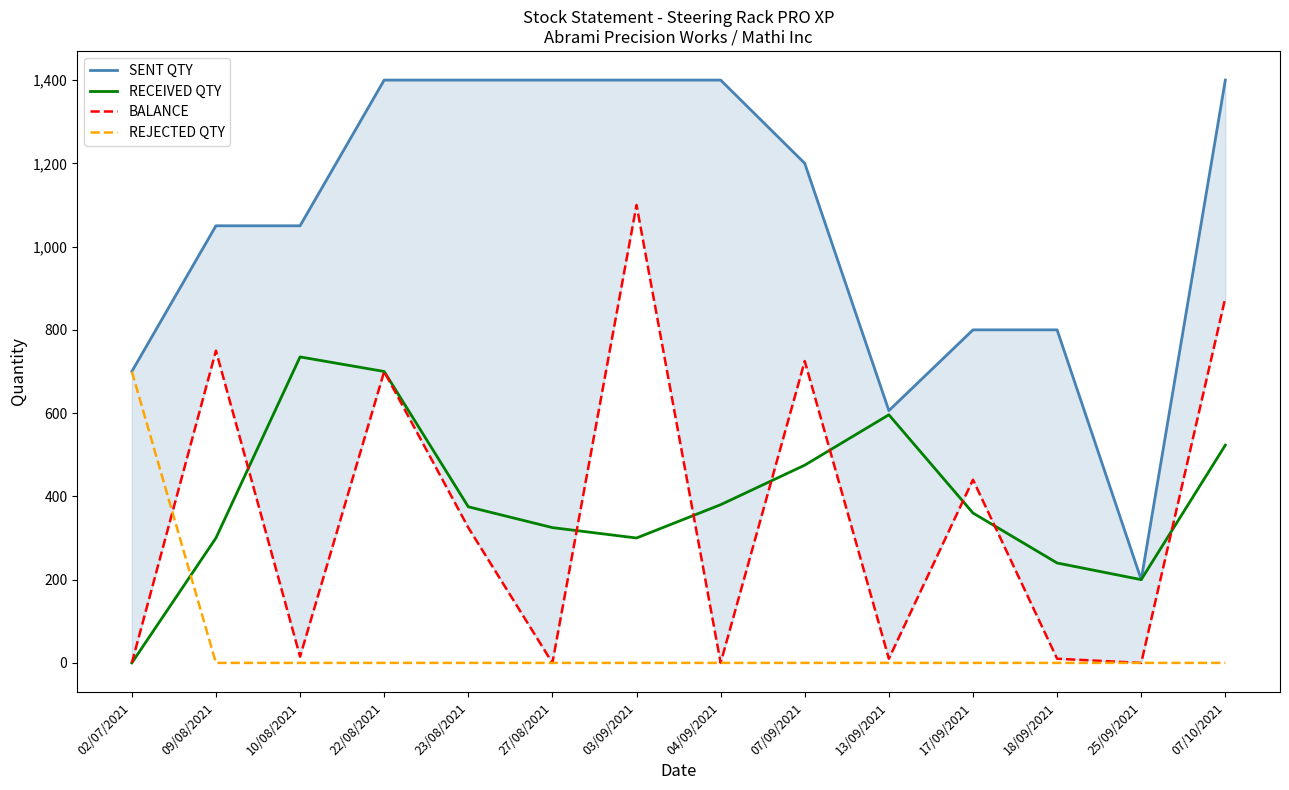

At which category does SENT QTY reach its first local valley?

13/09/2021